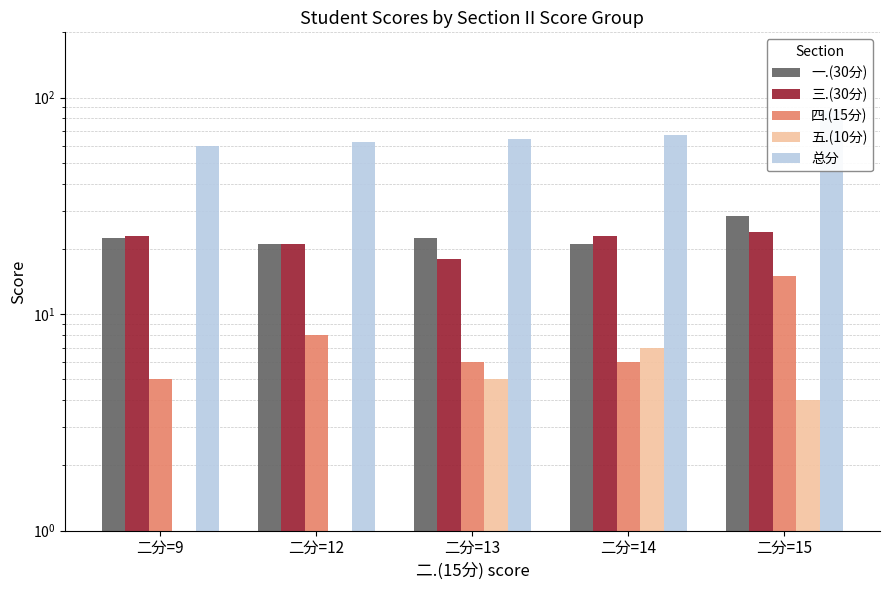

Reading left to right, extract all data points from this chart.

一.(30分): 22.5	21.0	22.5	21.0	28.5
三.(30分): 23.0	21.0	18.0	23.0	24.0
四.(15分): 5.0	8.0	6.0	6.0	15.0
五.(10分): 0.0	0.0	5.0	7.0	4.0
总分: 59.5	62.0	64.5	67.0	86.5